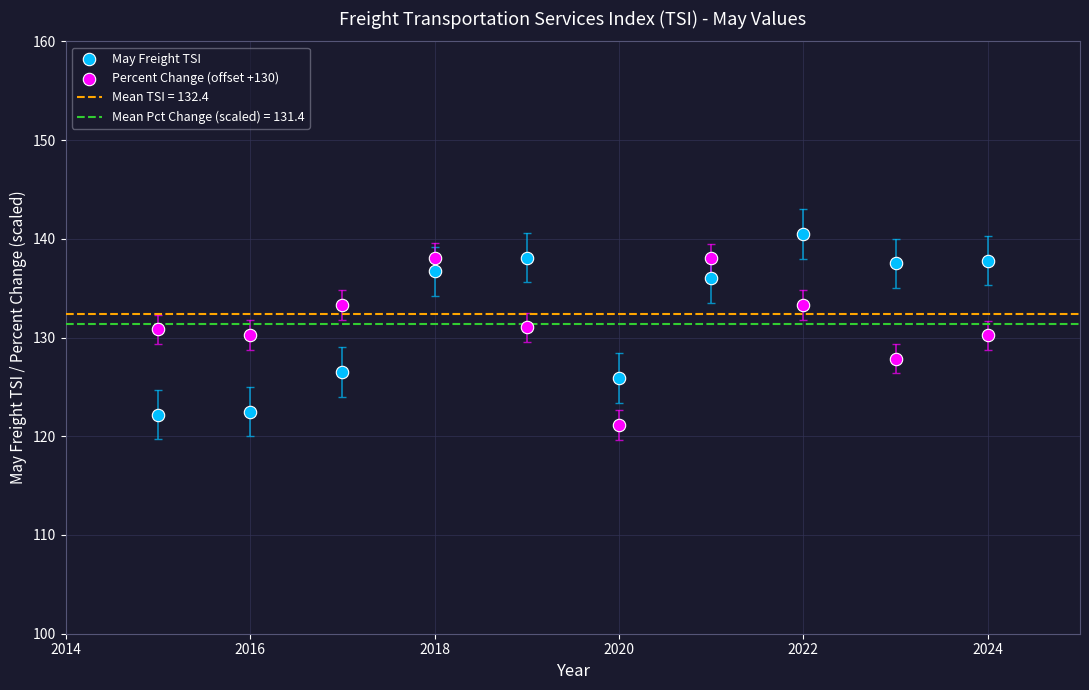

What is the X range (max minus min) for the scatter plot?

9.0